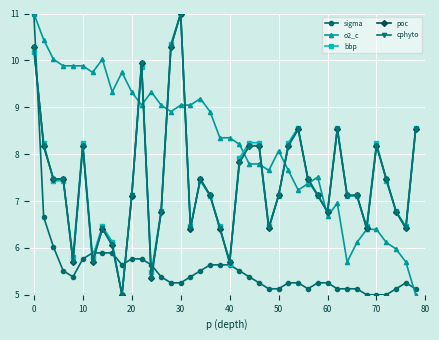

True or false: cphyto has more than 0 points higher than both neighbors.

True